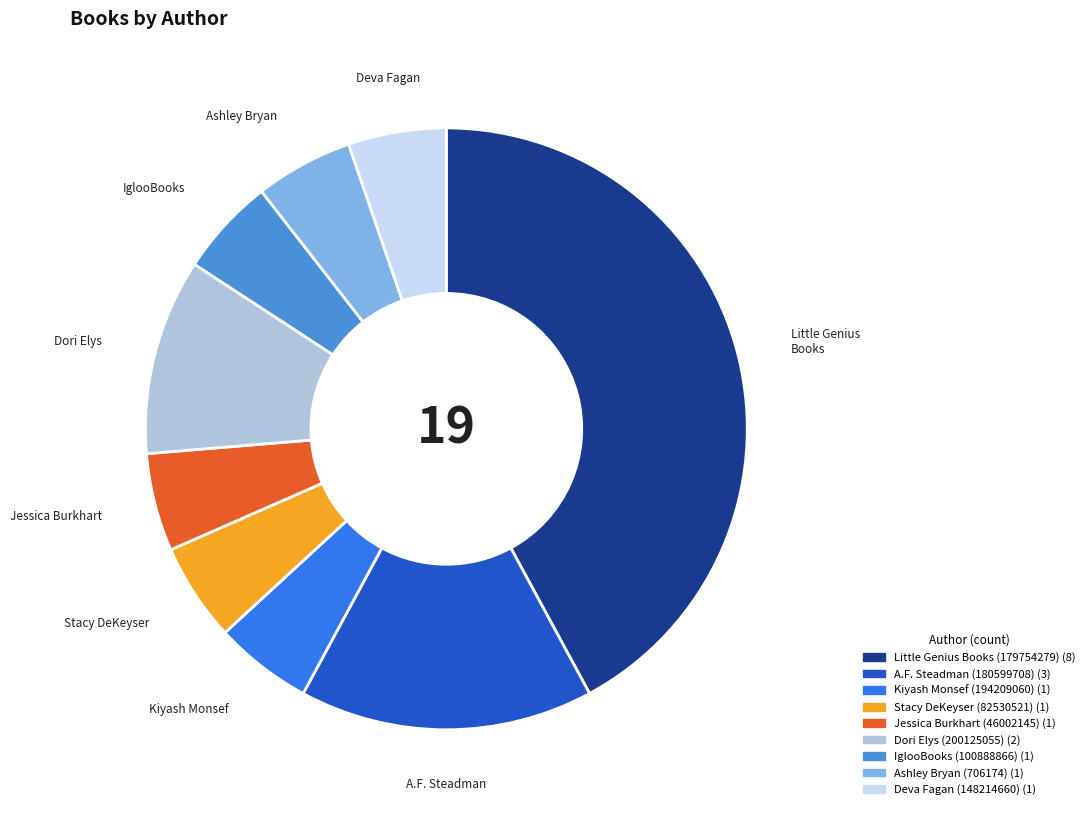

To the nearest percent, what portion does Jessica Burkhart (46002145) represent?

5%